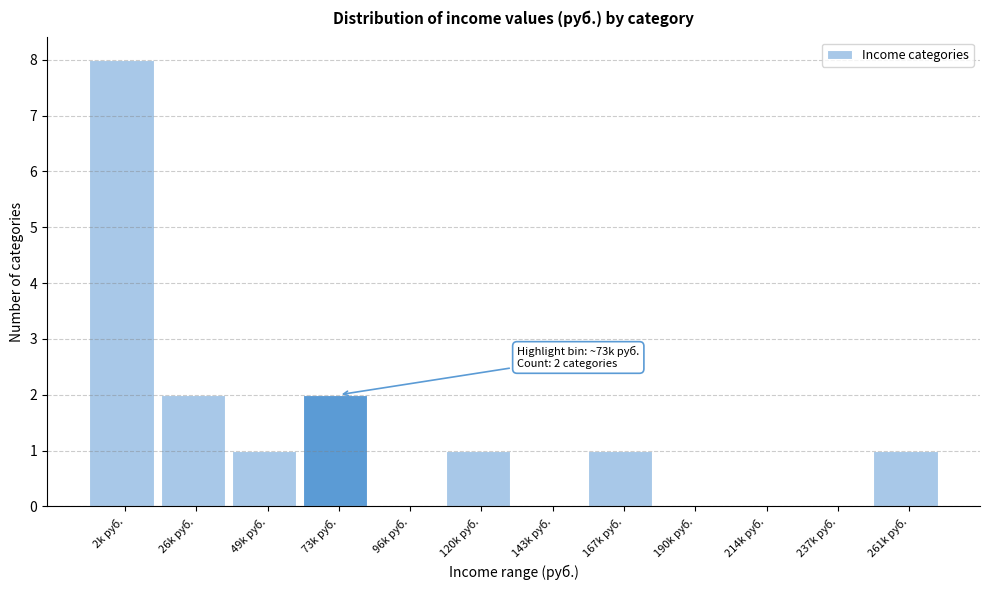

Reading left to right, list all the values displayed in this chart.

2k руб.=8	26k руб.=2	49k руб.=1	73k руб.=2	96k руб.=0	120k руб.=1	143k руб.=0	167k руб.=1	190k руб.=0	214k руб.=0	237k руб.=0	261k руб.=1